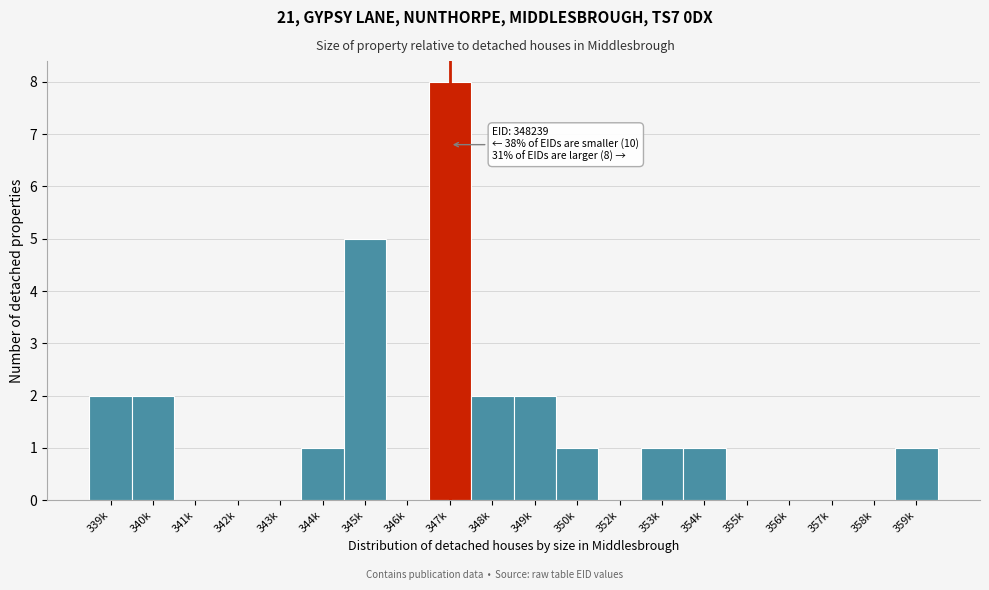

Reading left to right, what are all the values shown in this chart?

339k=2	340k=2	341k=0	342k=0	343k=0	344k=1	345k=5	346k=0	347k=8	348k=2	349k=2	350k=1	352k=0	353k=1	354k=1	355k=0	356k=0	357k=0	358k=0	359k=1